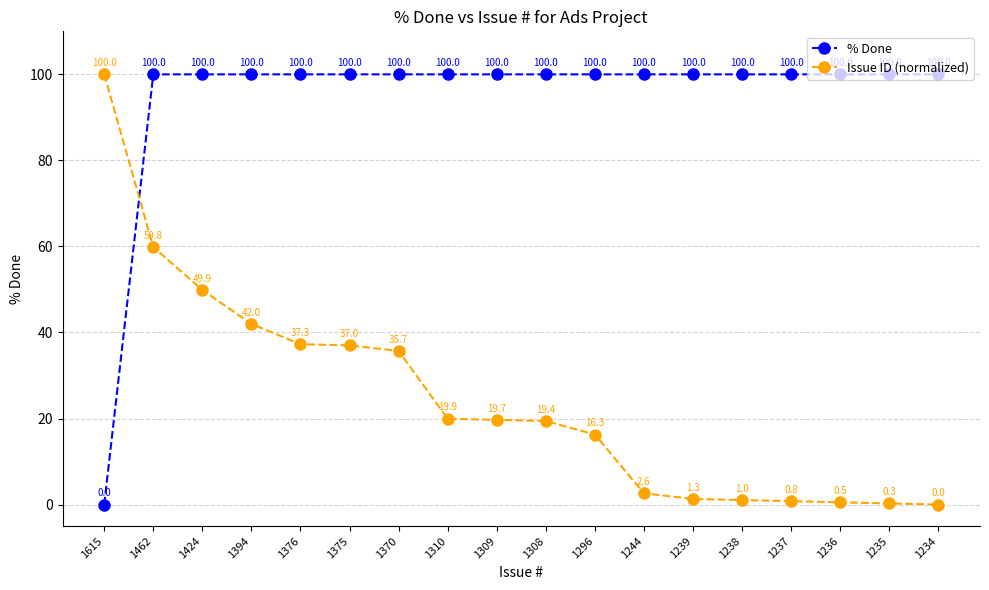

Between 1615 and 1235, which series saw the biggest shift?

% Done